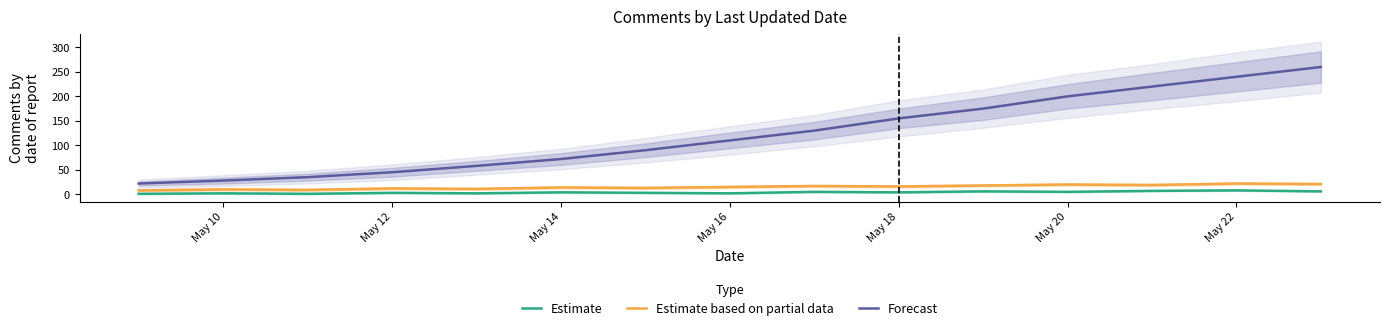

True or false: Estimate based on partial data has more than 2 interior local peaks.

True